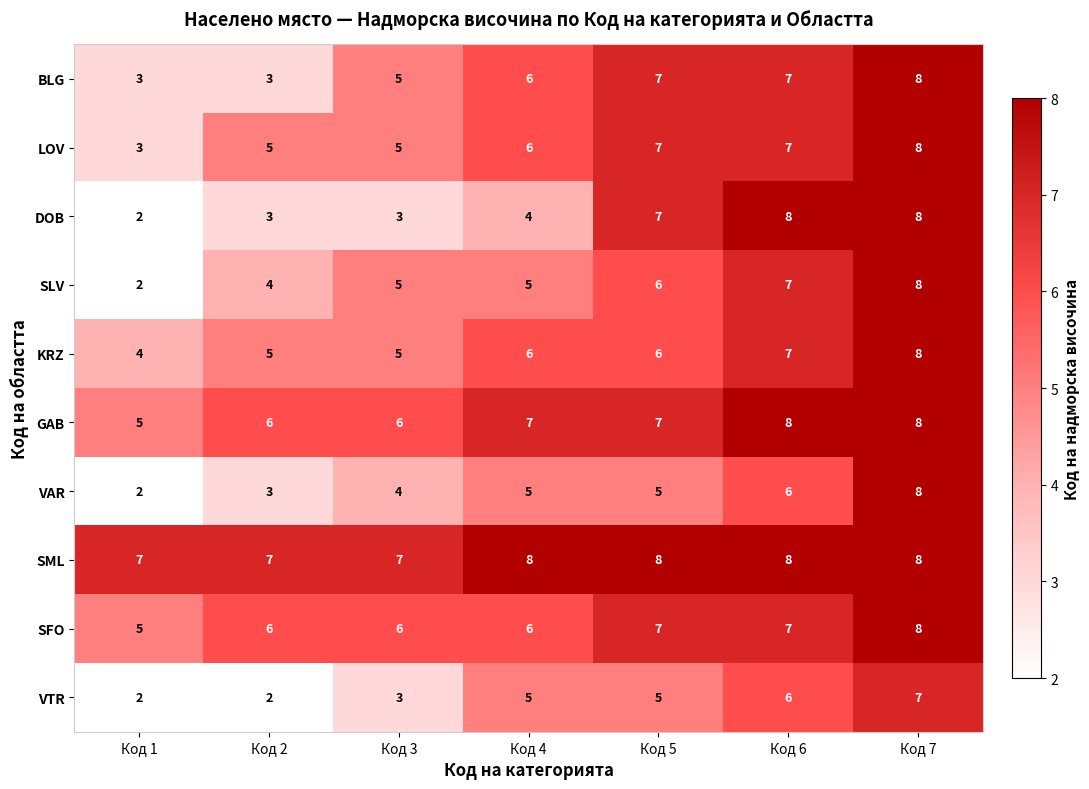

Is it true that BLG equals 13 at Код 7?

False